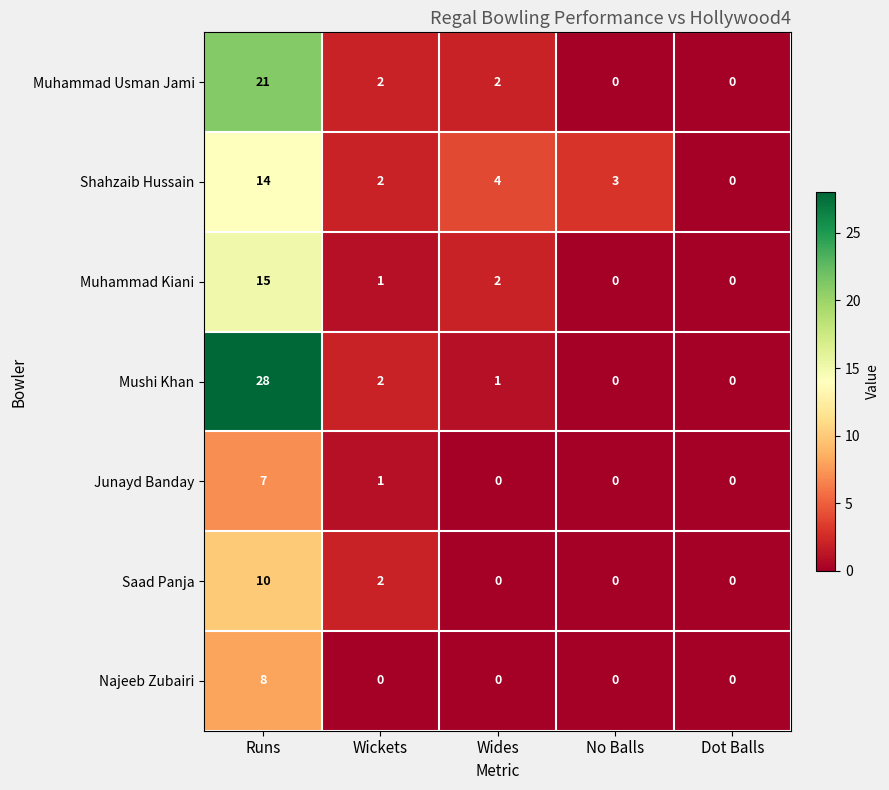

What is the sum of all Najeeb Zubairi values?

8